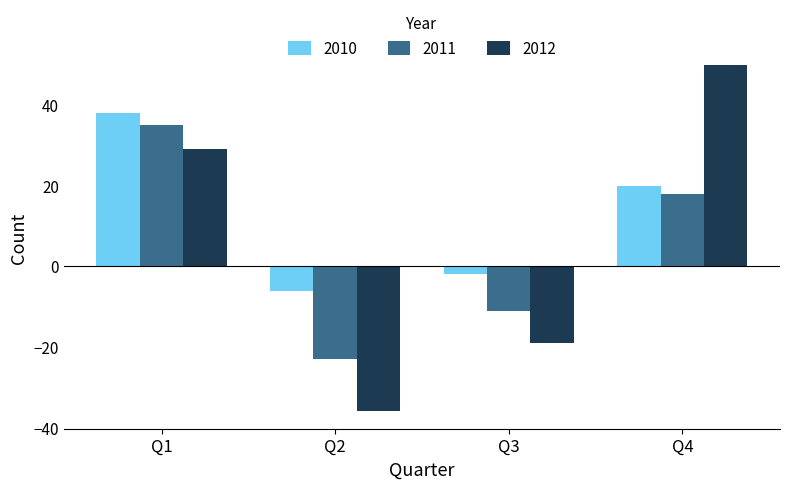

What is the difference between the highest and lowest values at Q1?

9